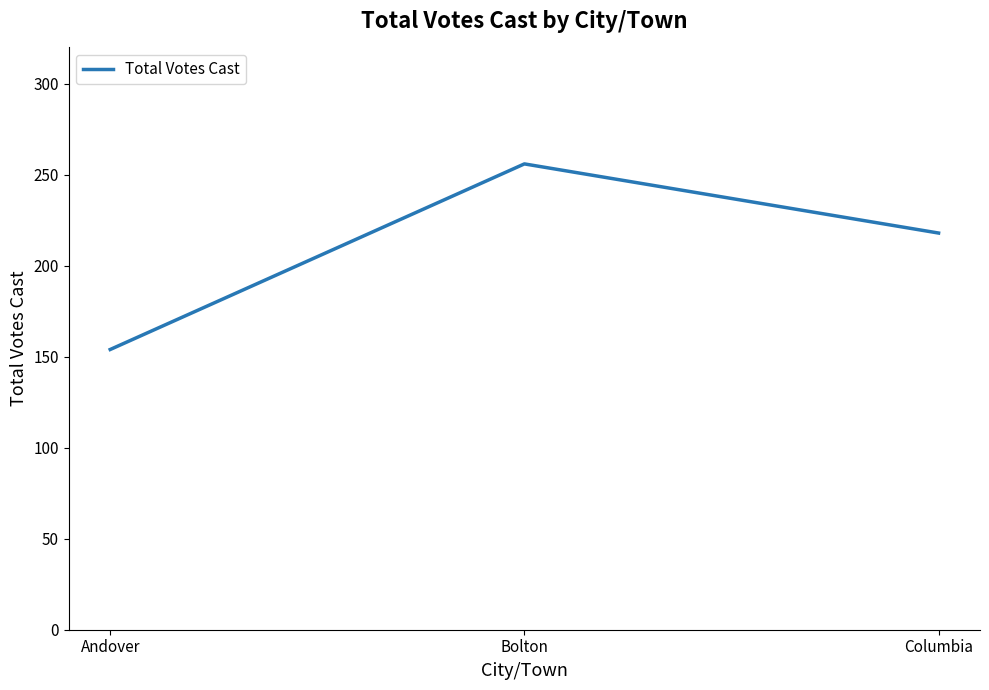

What is the ratio of the value at Columbia to the value at Bolton?

0.9